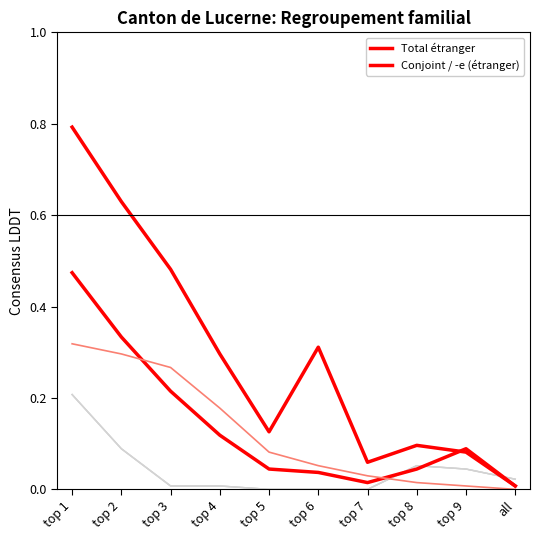

Is this an area chart (filled region under the line)?

No